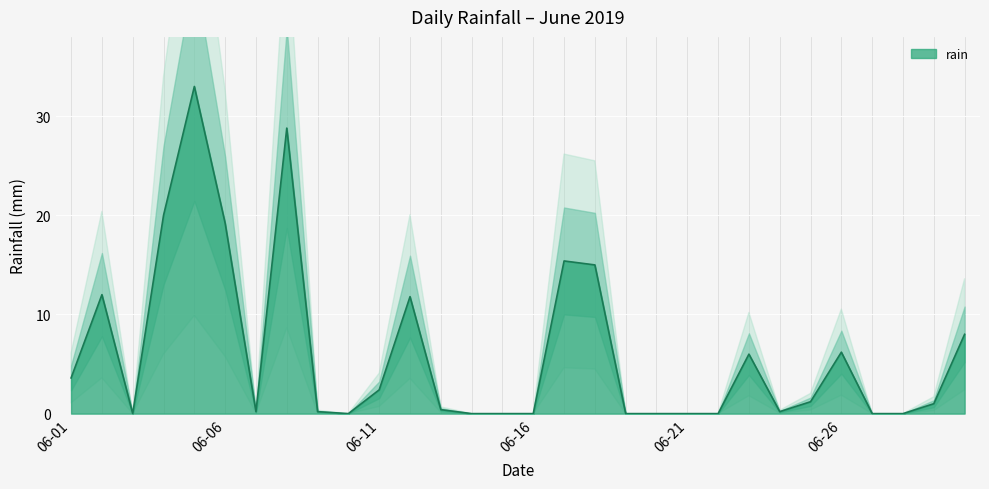

How many data points does each series have?

30